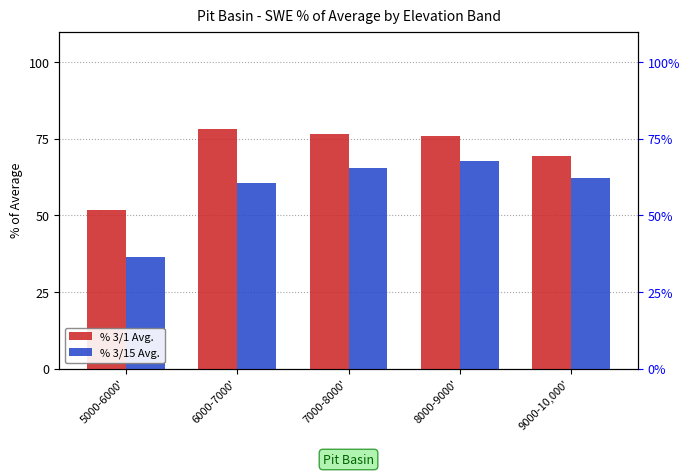

How many bars are there in each group?

2